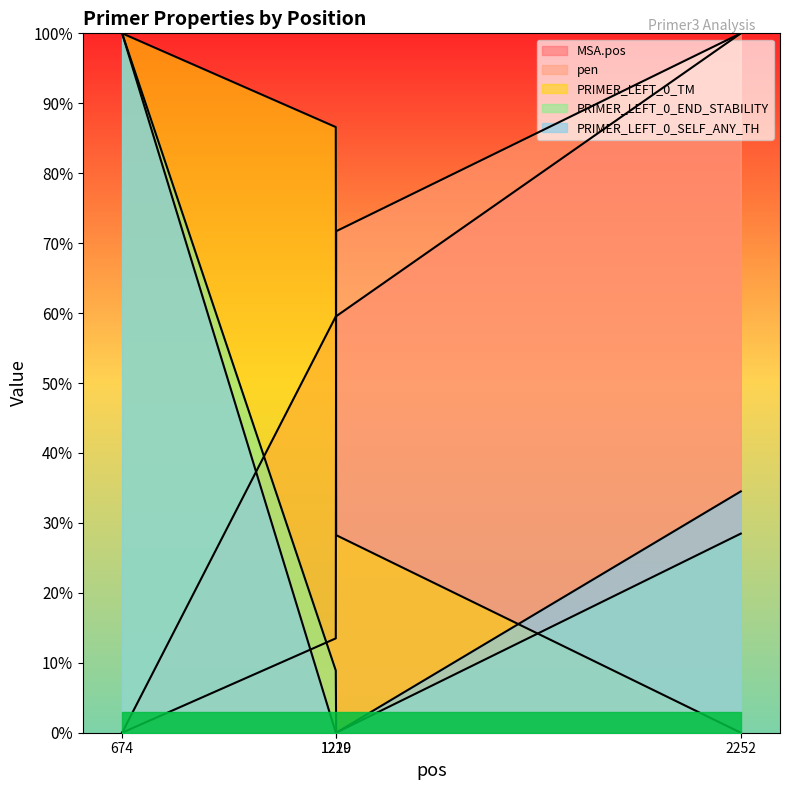

Which series has the largest total across all categories?

MSA.pos